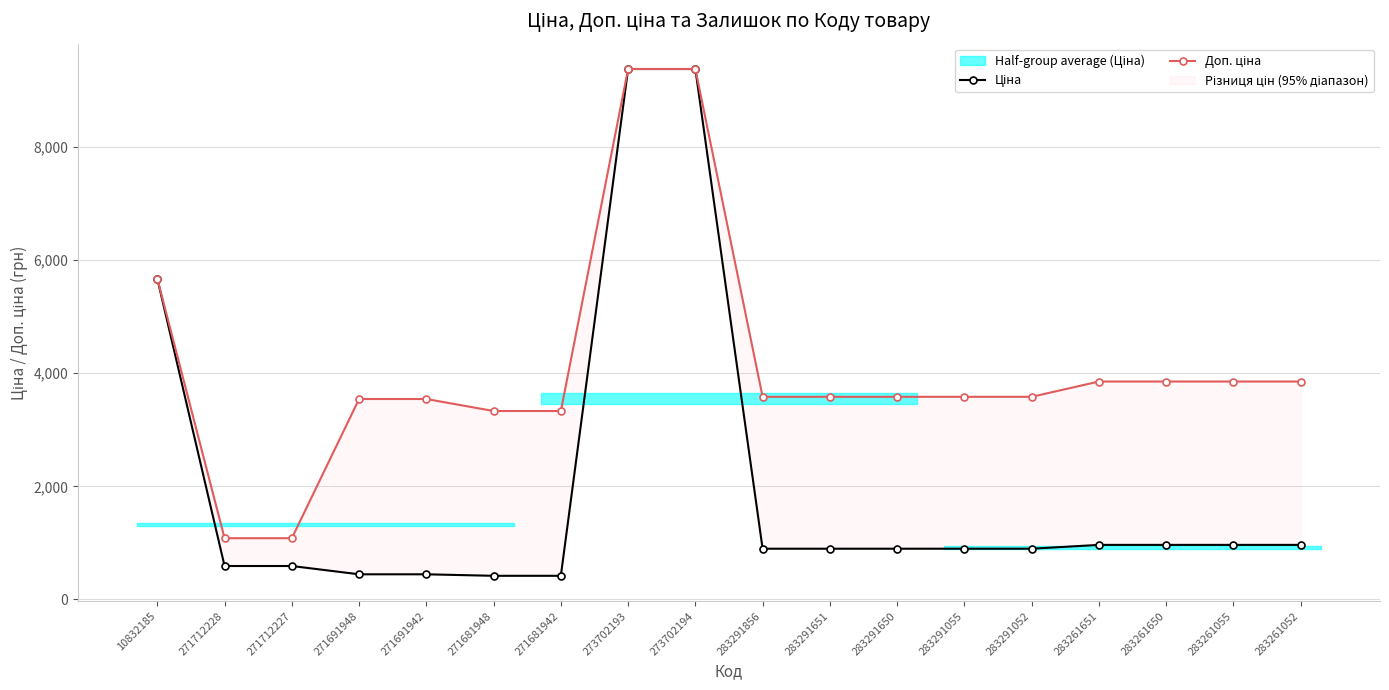

The value of Ціна at 271691942 is 185.8. True or false?

False